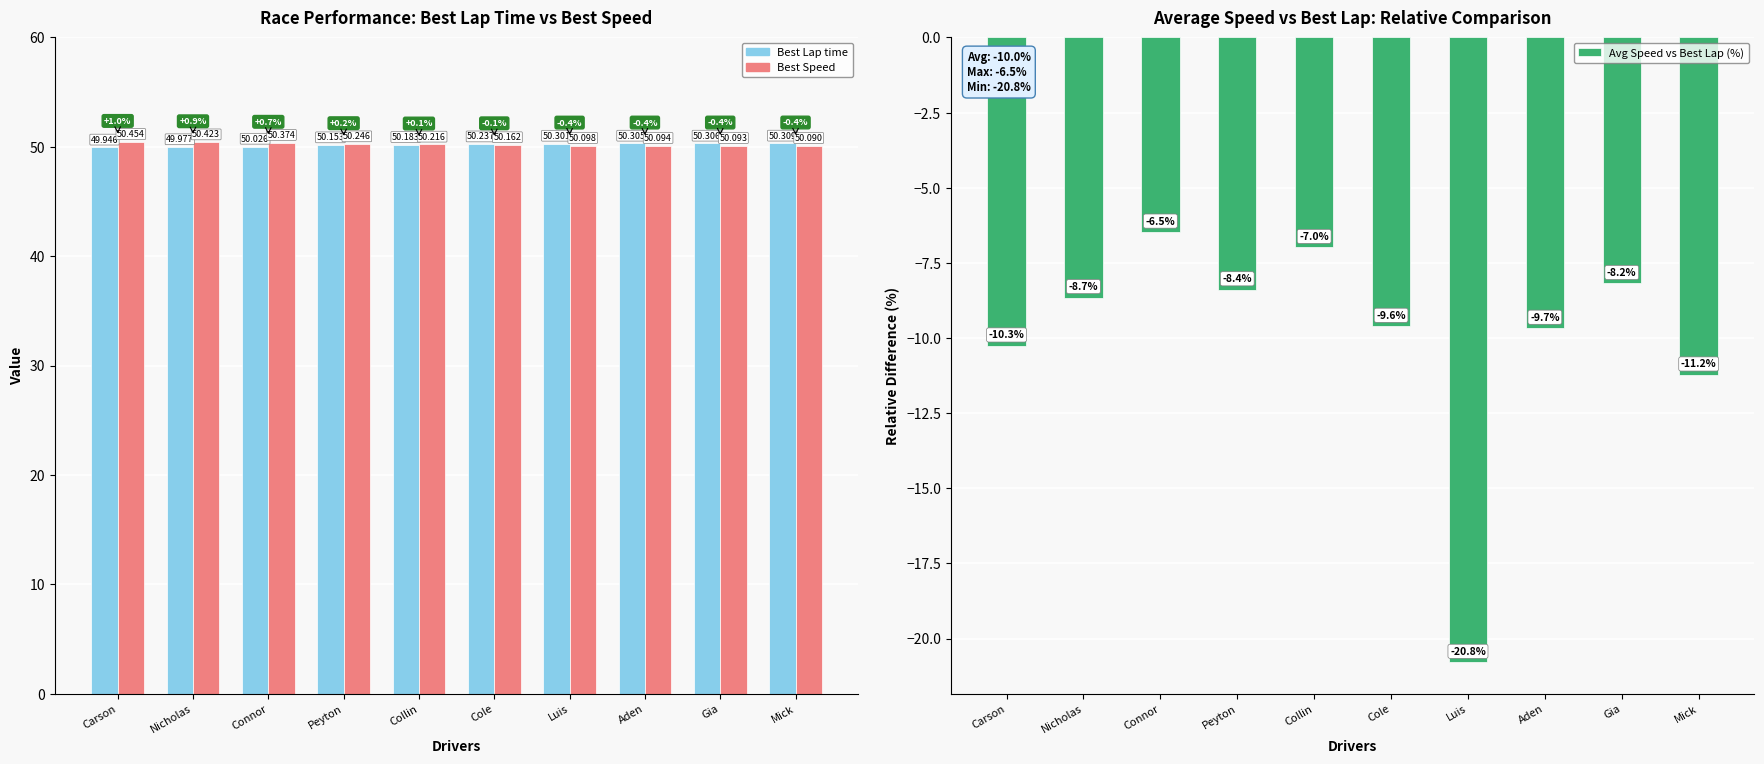

What is the label of the 10th bar from the right?

Carson